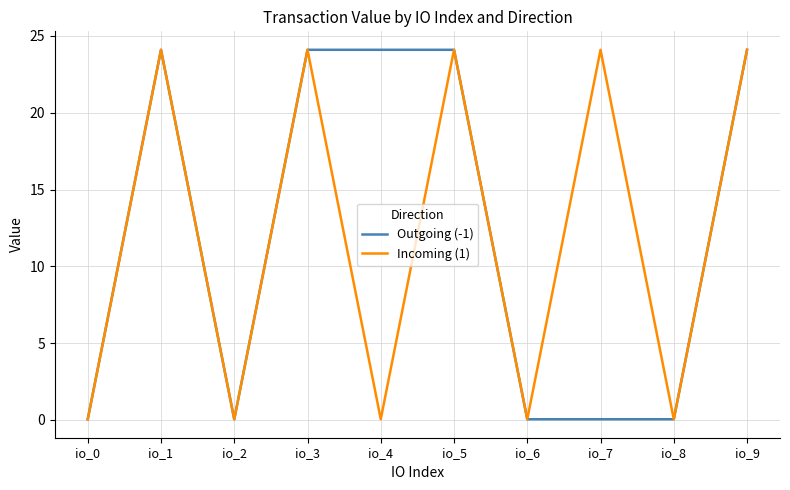

Does the chart have visible grid lines?

Yes